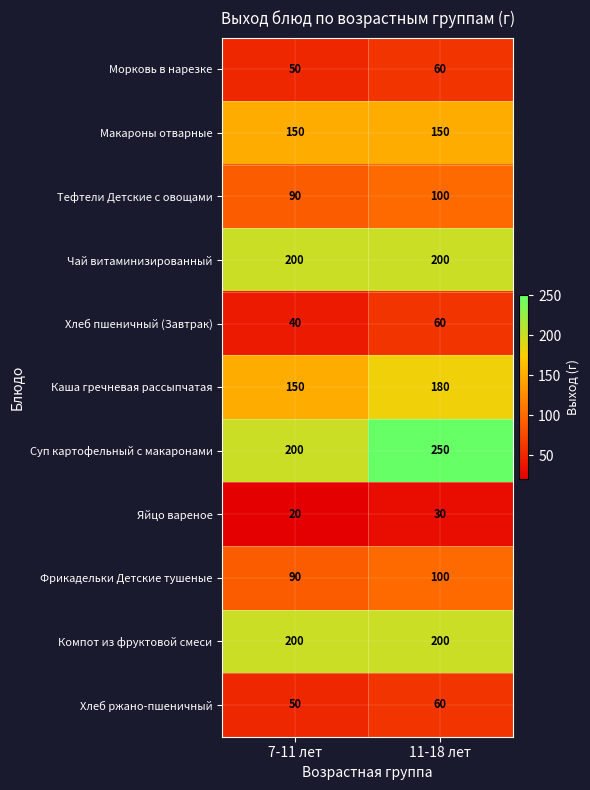

Read the Яйцо вареное value at 7-11 лет, to the nearest 10.

20